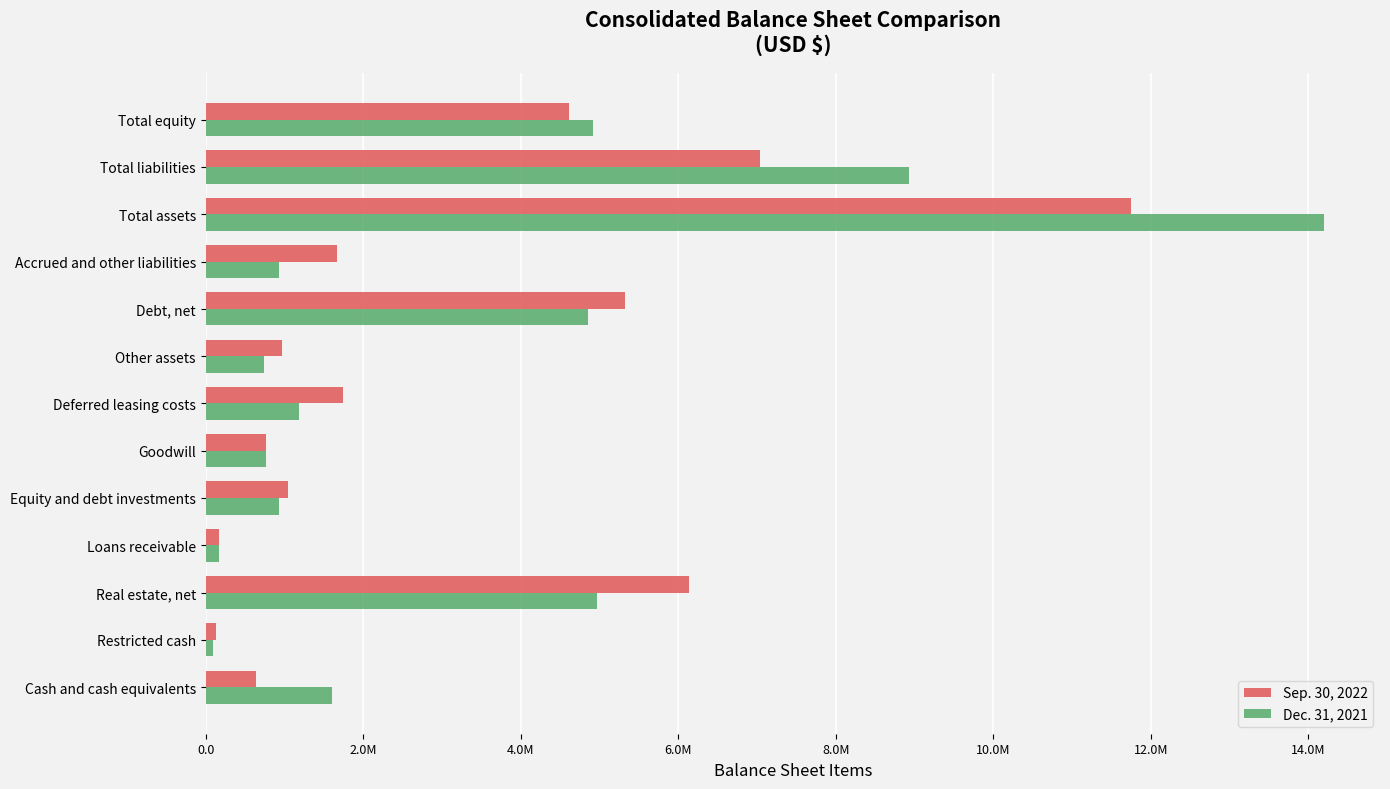

What are all the series names shown in the legend?

Sep. 30, 2022, Dec. 31, 2021